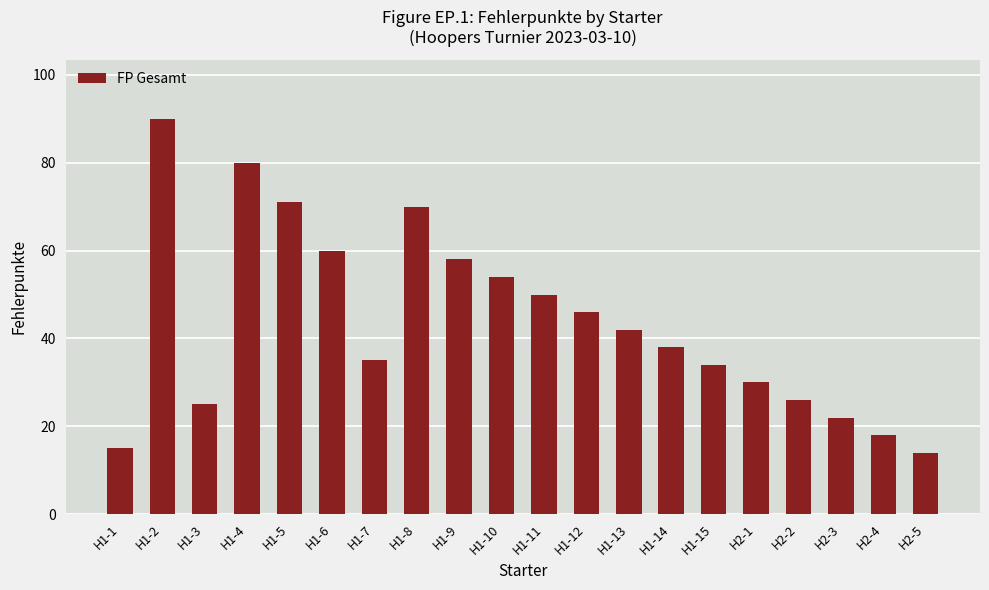

How many values are below 42?

10